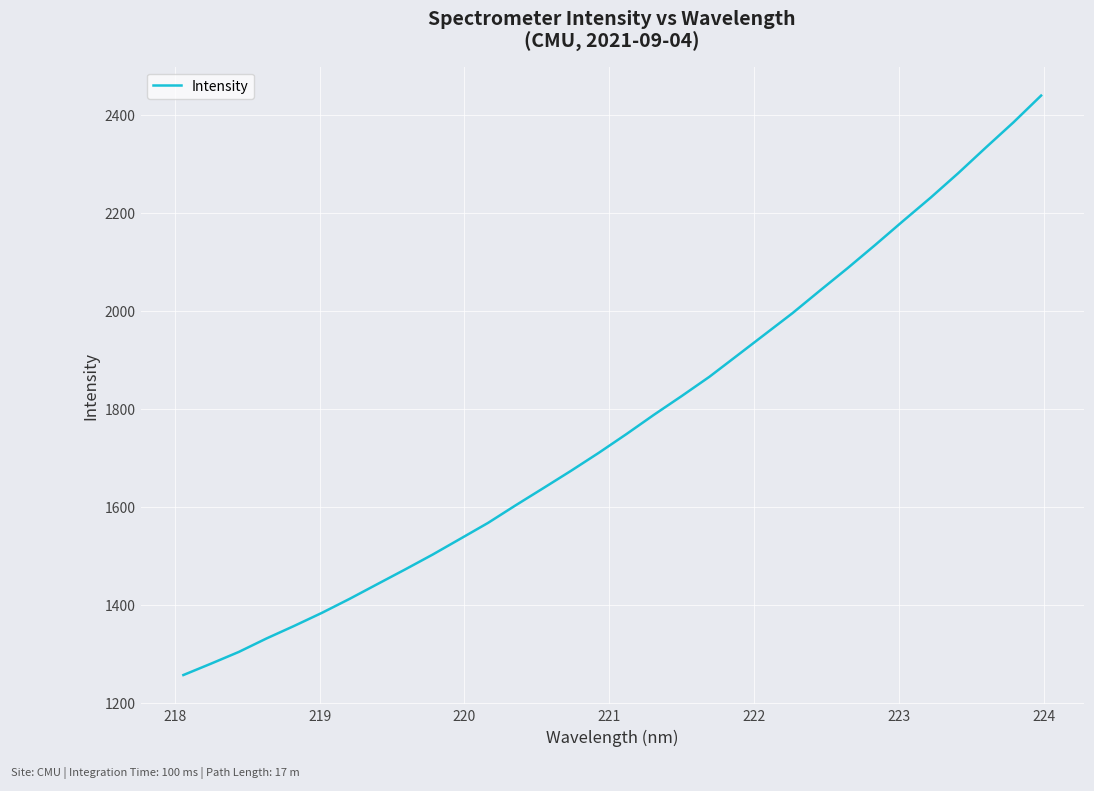

What is the difference between the maximum and minimum values?

1182.4